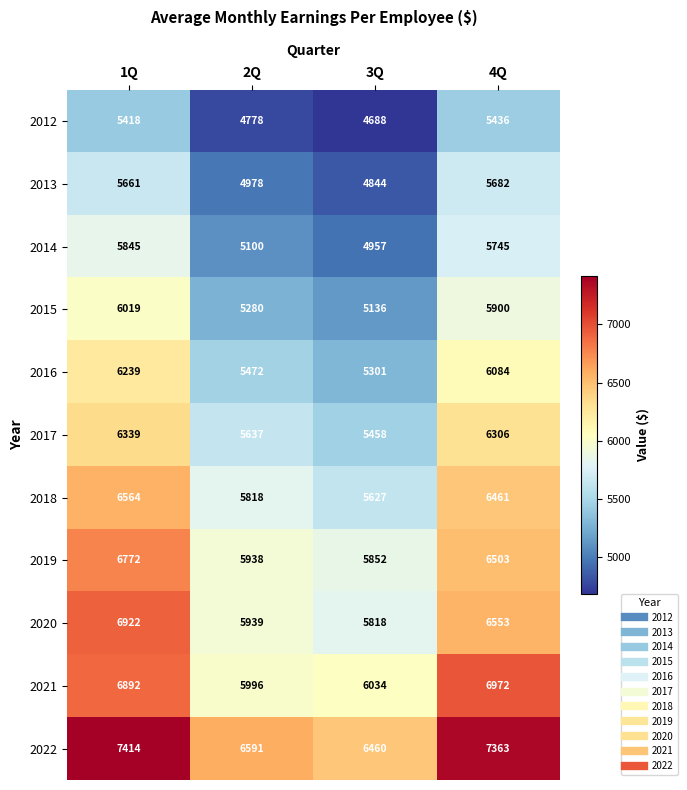

At which label is 2013 closest to 5263?

2Q